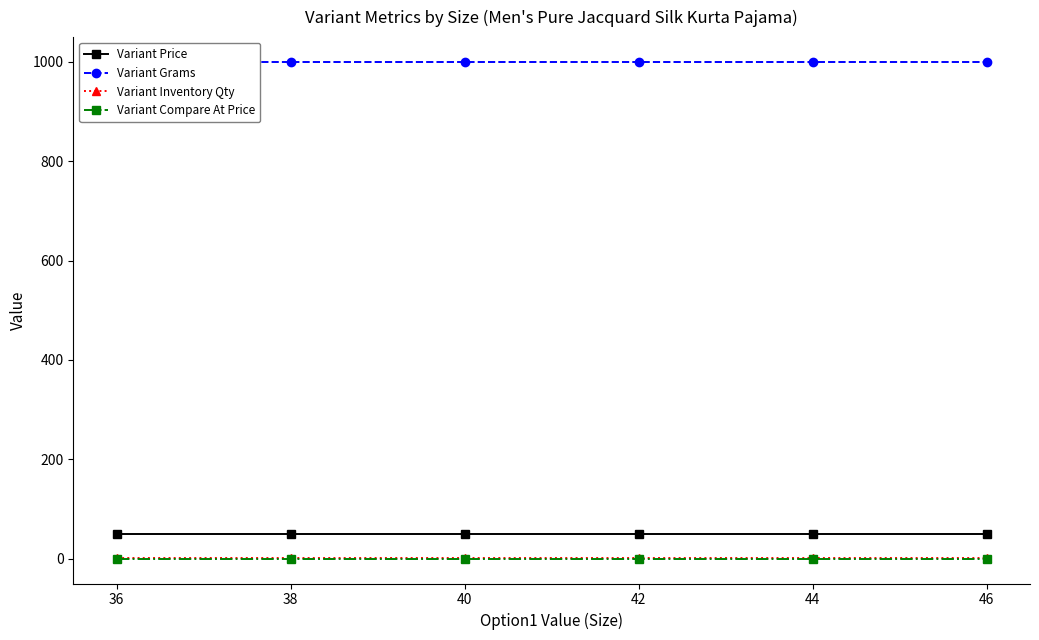

What is the value of the Variant Inventory Qty point at the 3rd from the left?

1